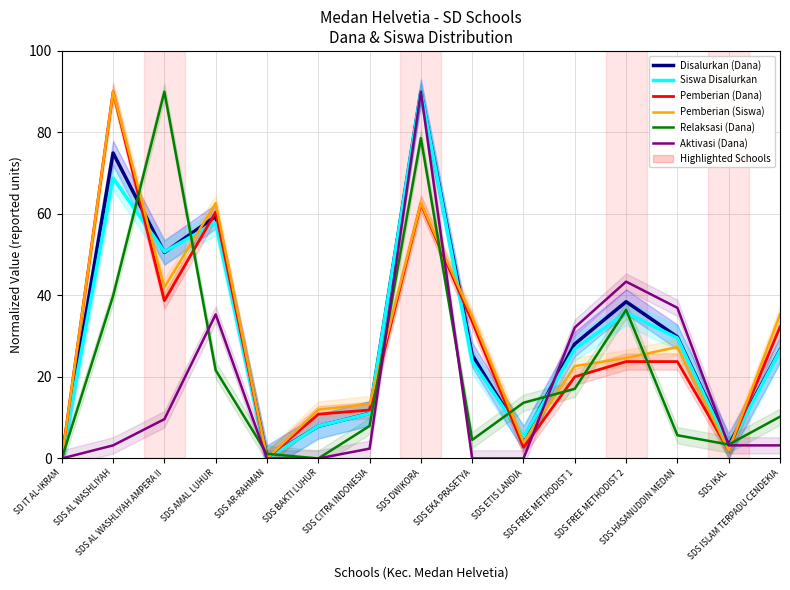

Is the value of Disalurkan (Dana) at SDS HASANUDDIN MEDAN greater than the value of Aktivasi (Dana) at SDS AL WASHLIYAH AMPERA II?

Yes